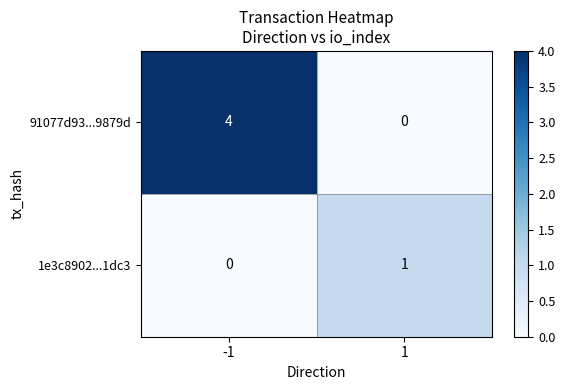

Reading right to left, what are all the values shown in this chart?

91077d93...9879d: 1=0	-1=4
1e3c8902...1dc3: 1=1	-1=0